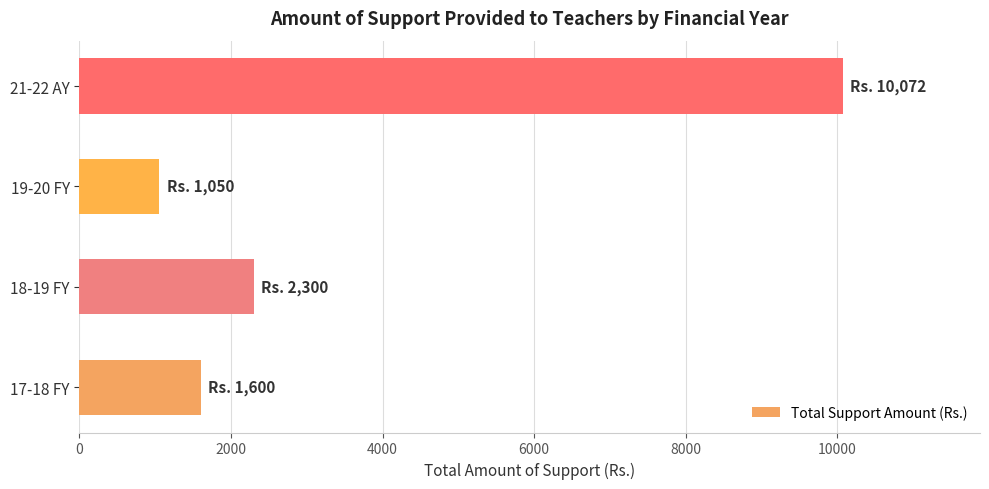

Reading bottom to top, list all the values displayed in this chart.

1600	2300	1050	10072